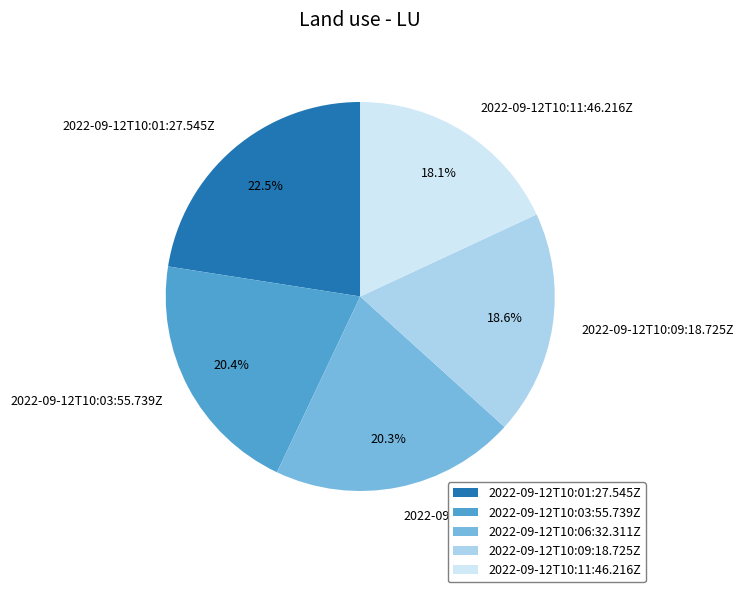

Is it true that 2022-09-12T10:03:55.739Z is 20% of the pie?

True